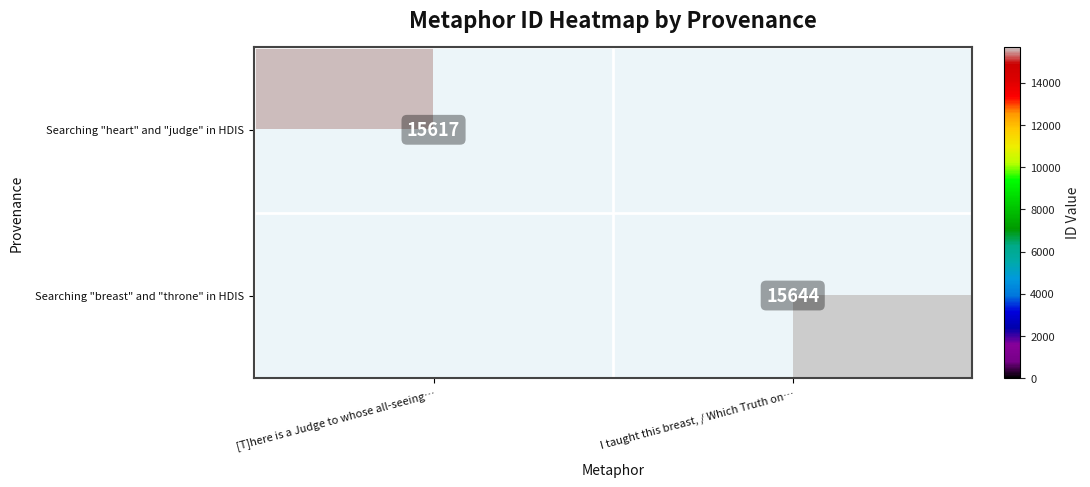

Which has a higher value, [T]here is a Judge to whose all-seeing… or I taught this breast, / Which Truth on…?

I taught this breast, / Which Truth on…